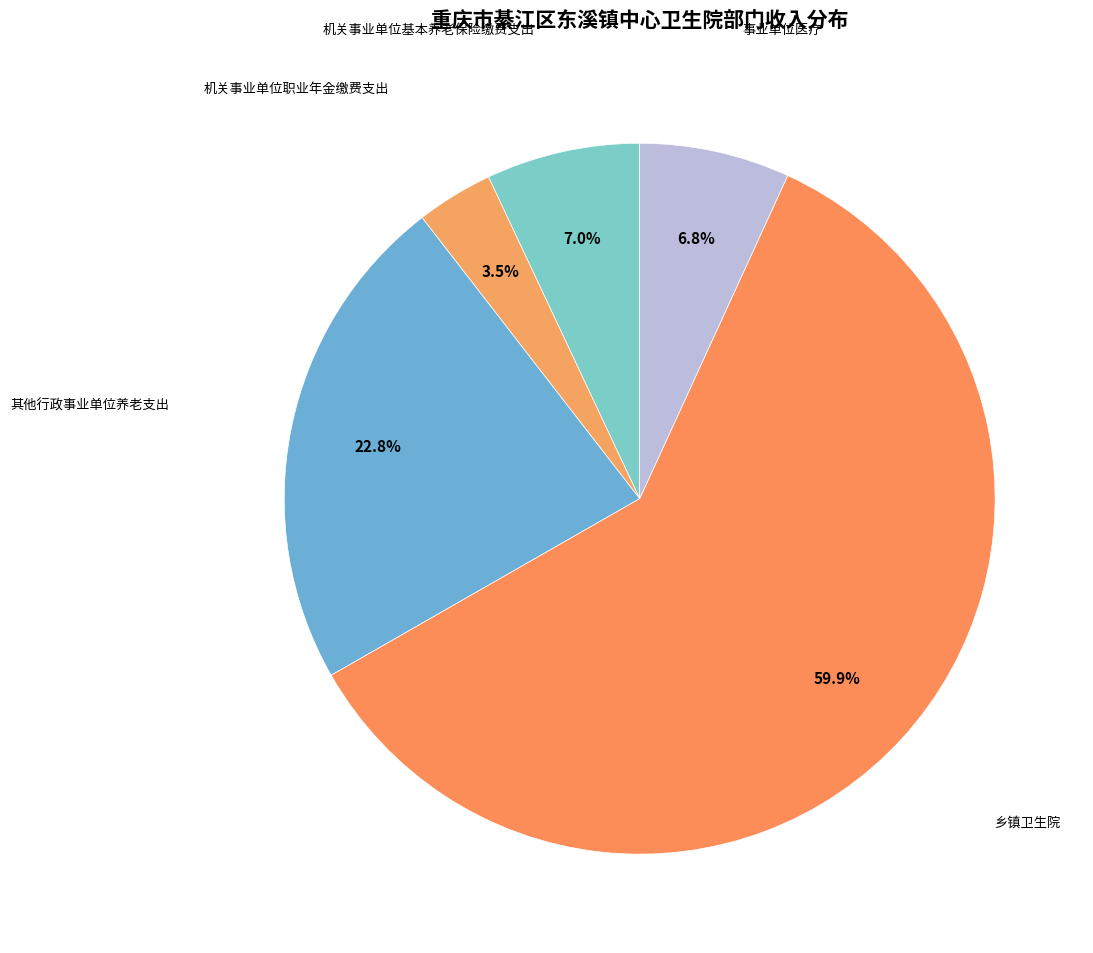

How many slices are in this pie chart?

5